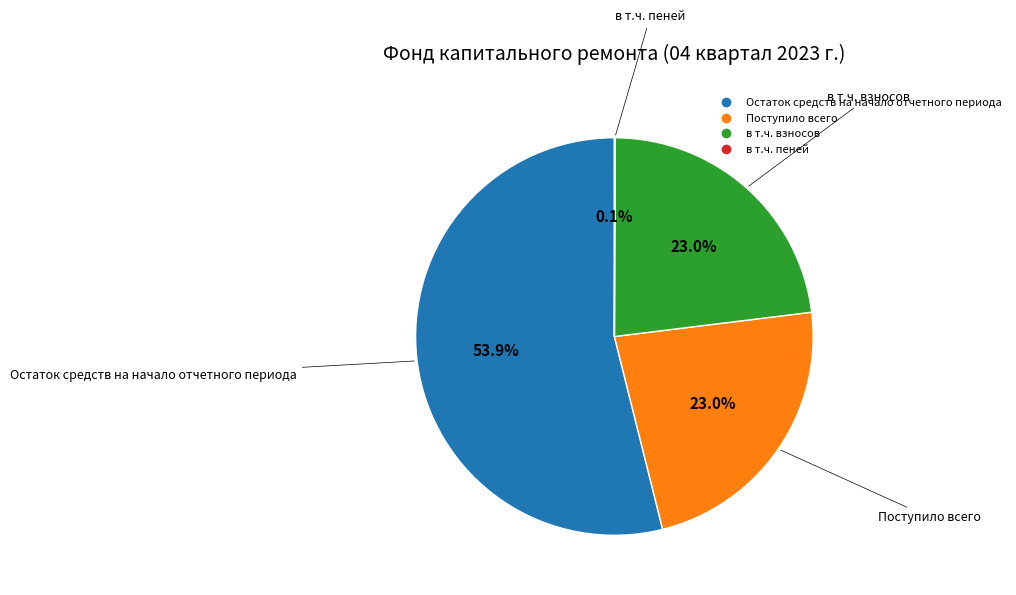

Is there a majority slice in this chart?

Yes